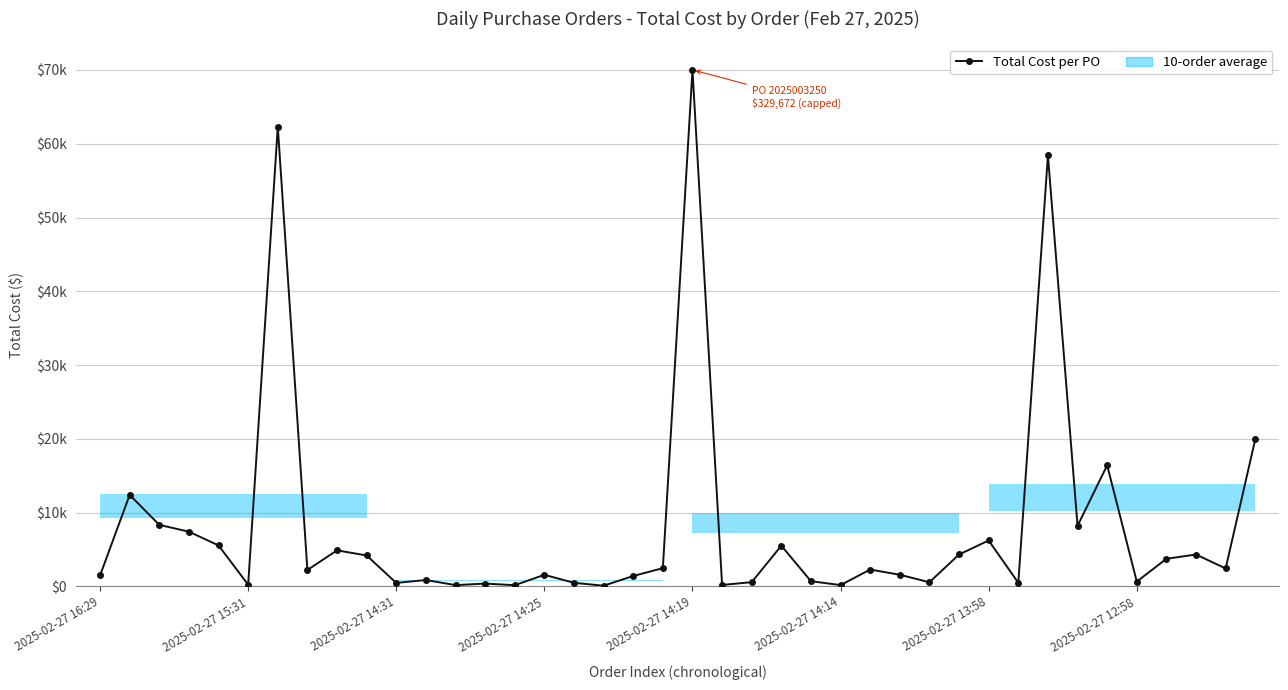

Rank the categories by value from lowest to highest.

17, 14, 12, 25, 21, 2025-02-27 14:14, 13, 10, 31, 16, 28, 22, 35, 24, 11, 18, 2025-02-27 16:29, 15, 27, 2025-02-27 12:58, 26, 38, 19, 36, 9, 37, 29, 8, 23, 2025-02-27 14:19, 30, 2025-02-27 14:25, 33, 2025-02-27 14:31, 2025-02-27 15:31, 34, 39, 32, 2025-02-27 13:58, 20